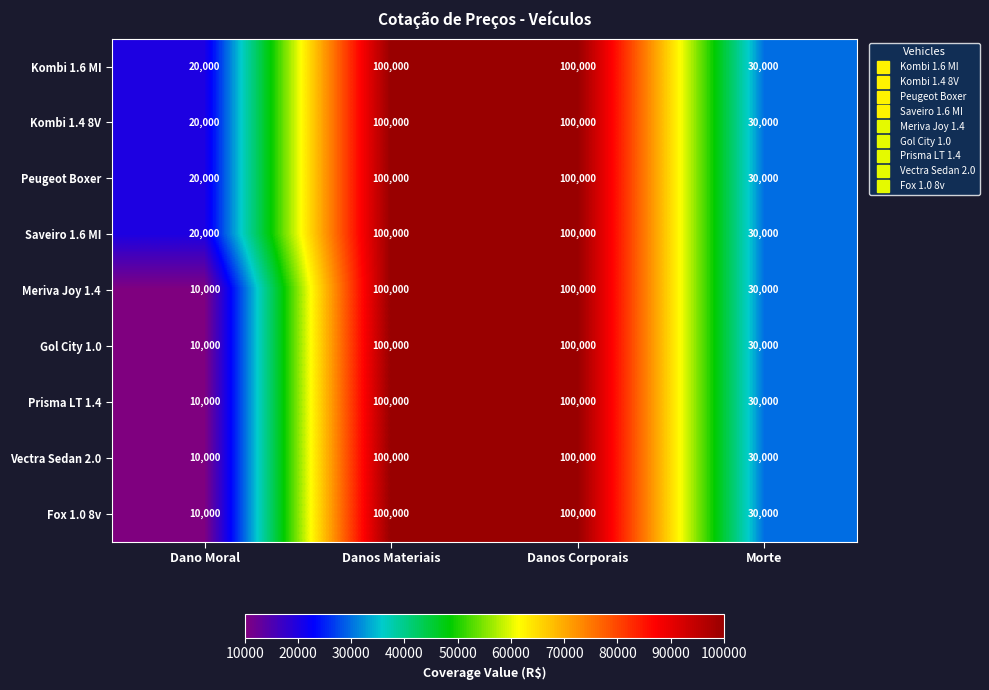

What is the minimum value for Kombi 1.6 MI?

20000